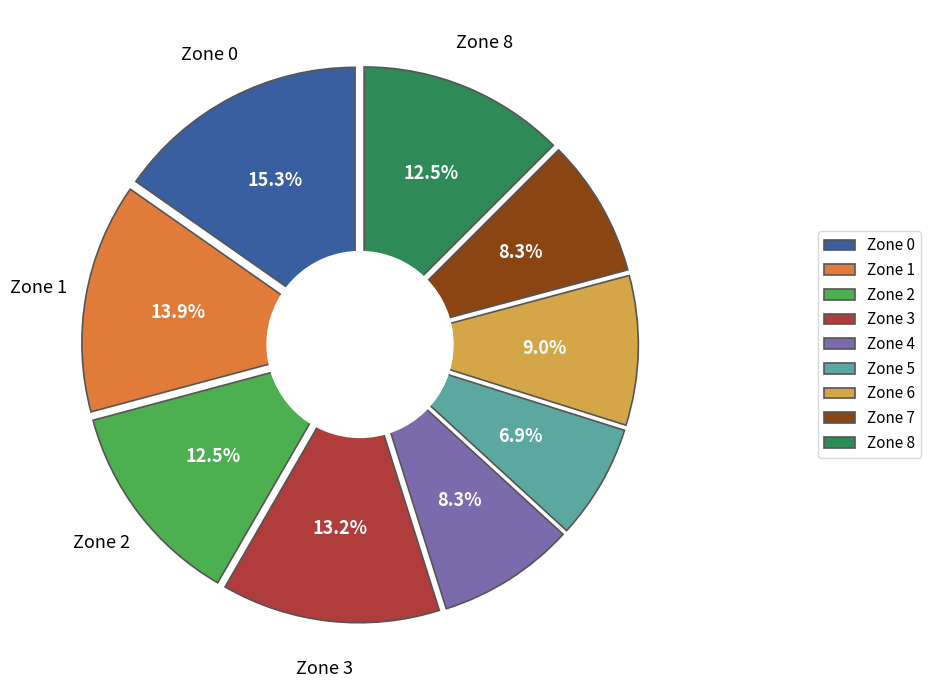

How many slices are in this pie chart?

9